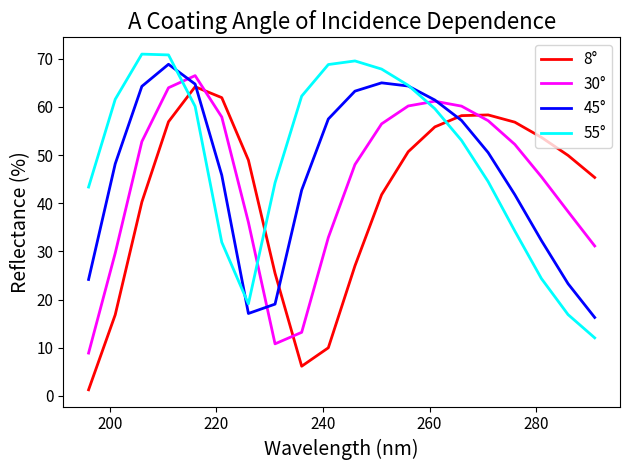

After their last crossing, which series has the higher values: 55° or 30°?

30°